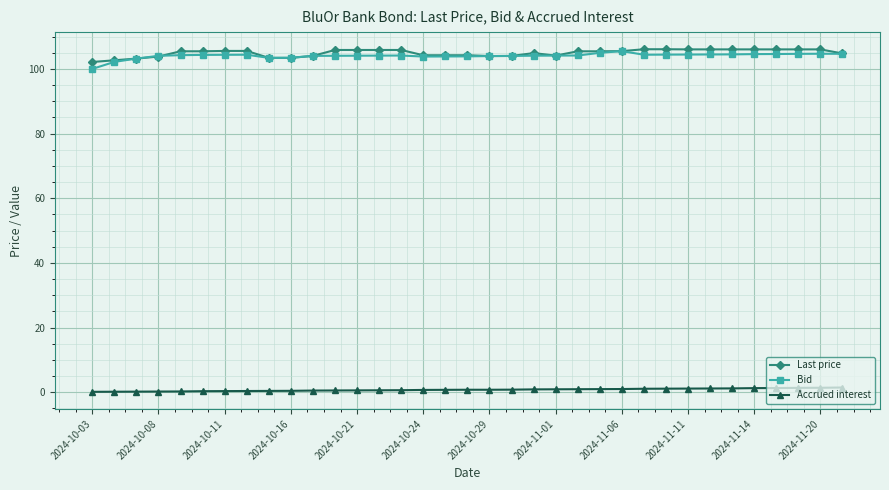

True or false: Last price and Accrued interest intersect in this chart.

False